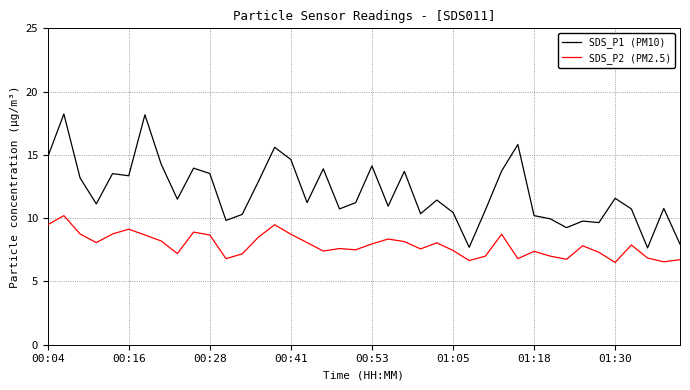

True or false: SDS_P1 (PM10) and SDS_P2 (PM2.5) intersect in this chart.

False